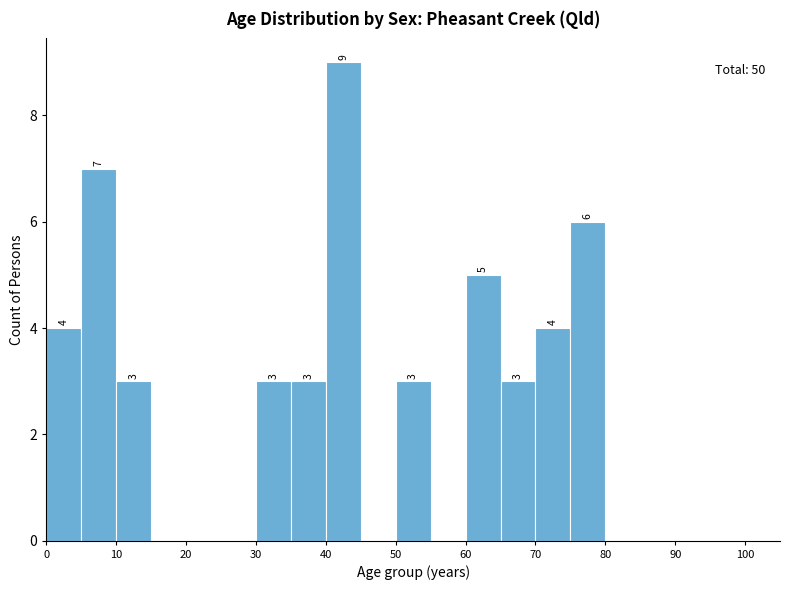

Which range on the x-axis has the tallest bar?

40 to 45